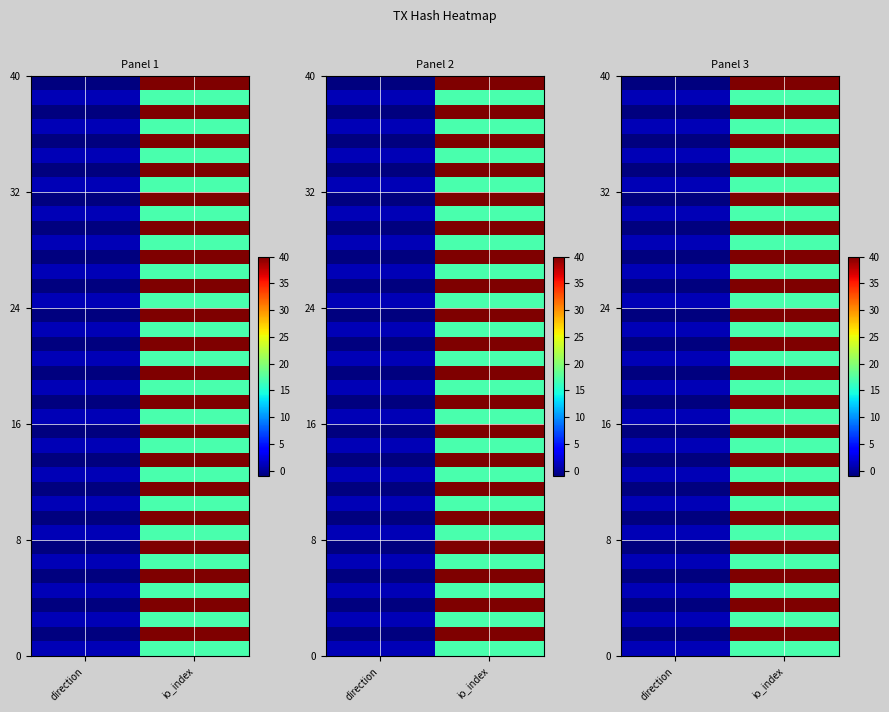

What is the spread (max minus min) of values at direction?

2